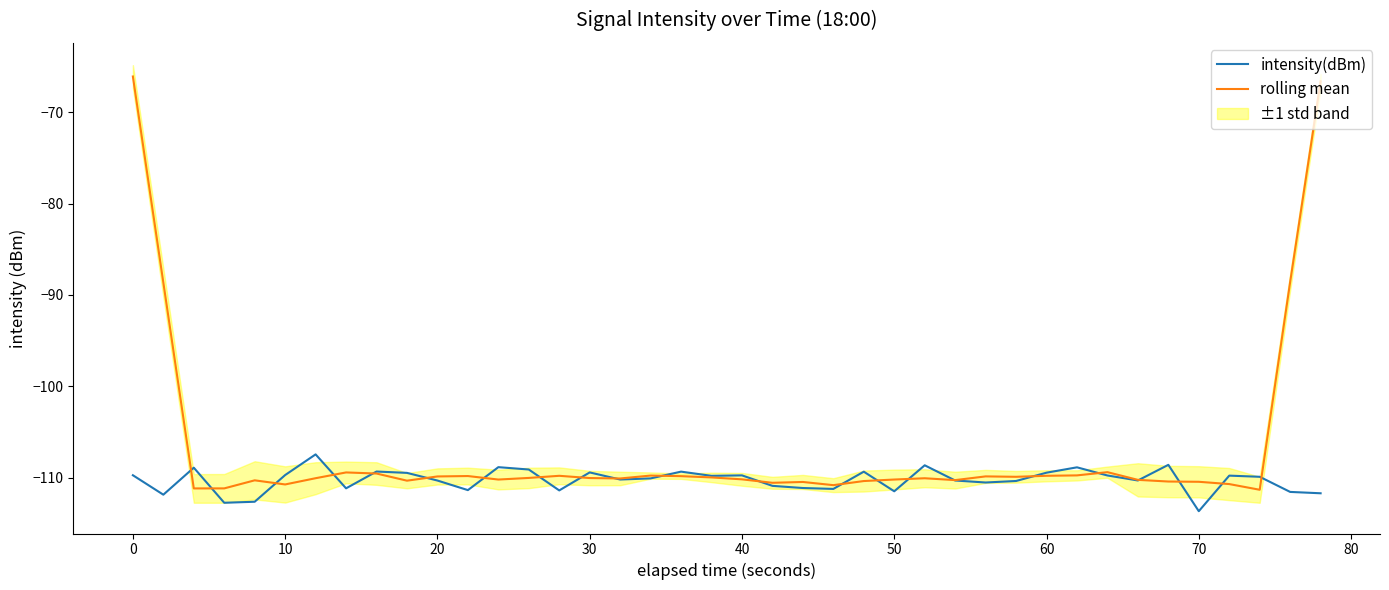

True or false: intensity(dBm) and rolling mean cross at least once.

True